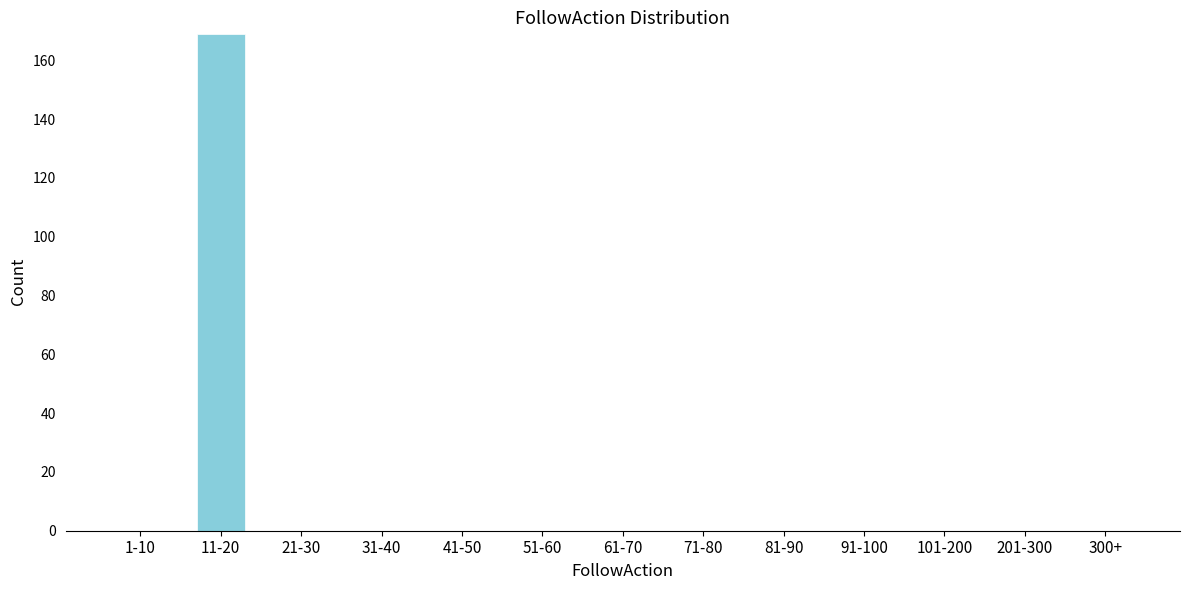

Reading left to right, transcribe all the data shown in this chart.

1-10=0	11-20=169	21-30=0	31-40=0	41-50=0	51-60=0	61-70=0	71-80=0	81-90=0	91-100=0	101-200=0	201-300=0	300+=0